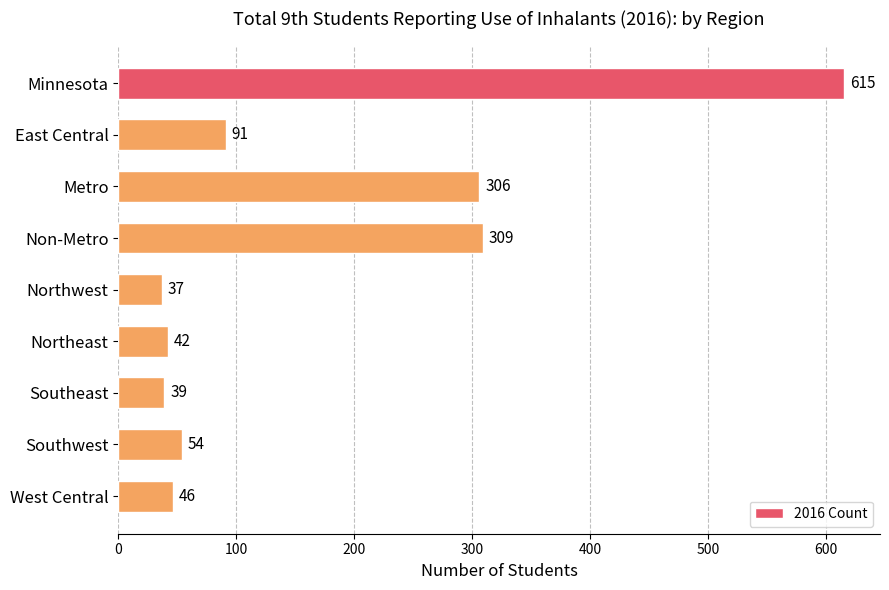

How many bars are there in total?

9